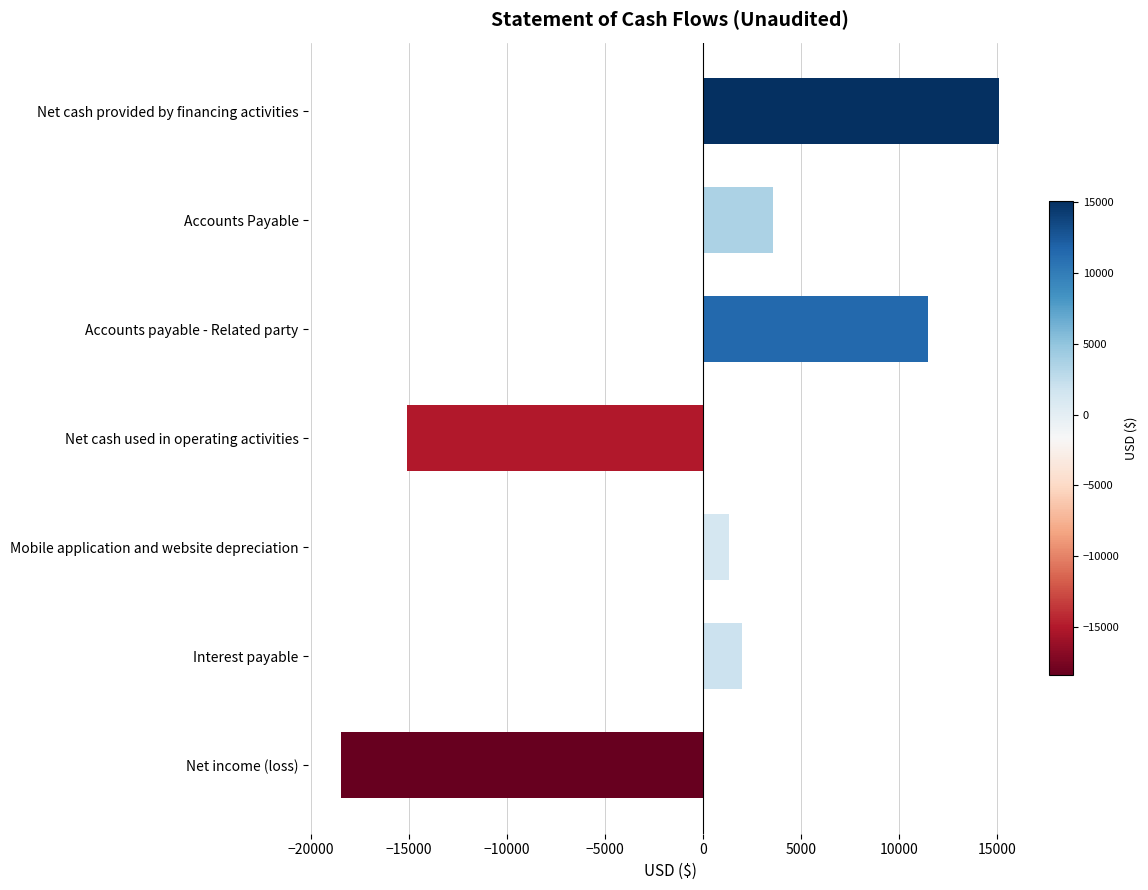

True or false: the data shows 11504 at Accounts payable - Related party.

True